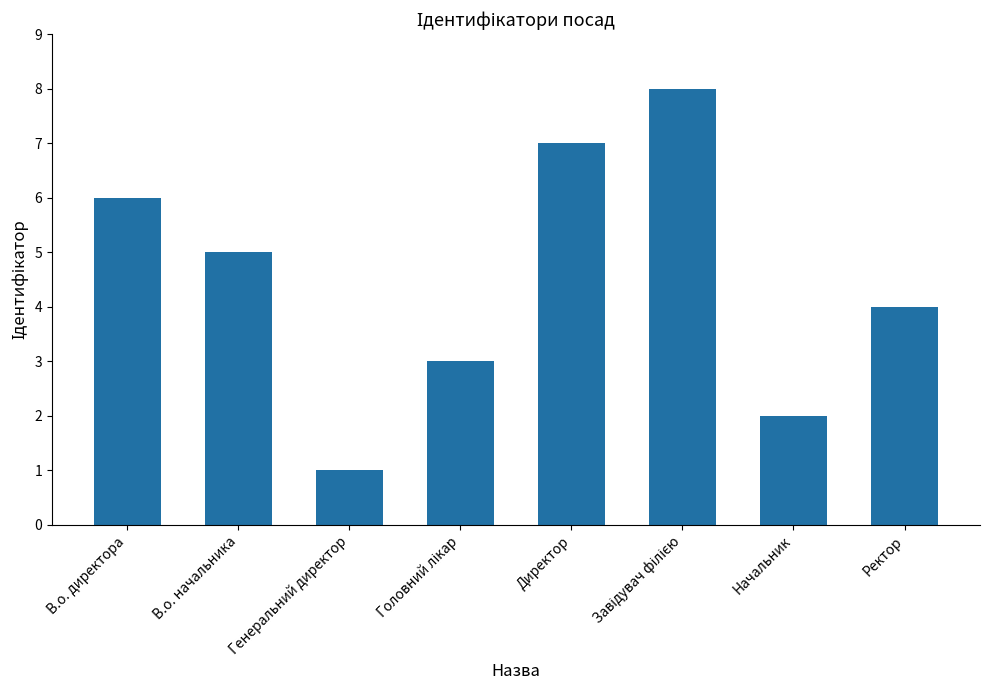

Count the number of categories in the chart.

8